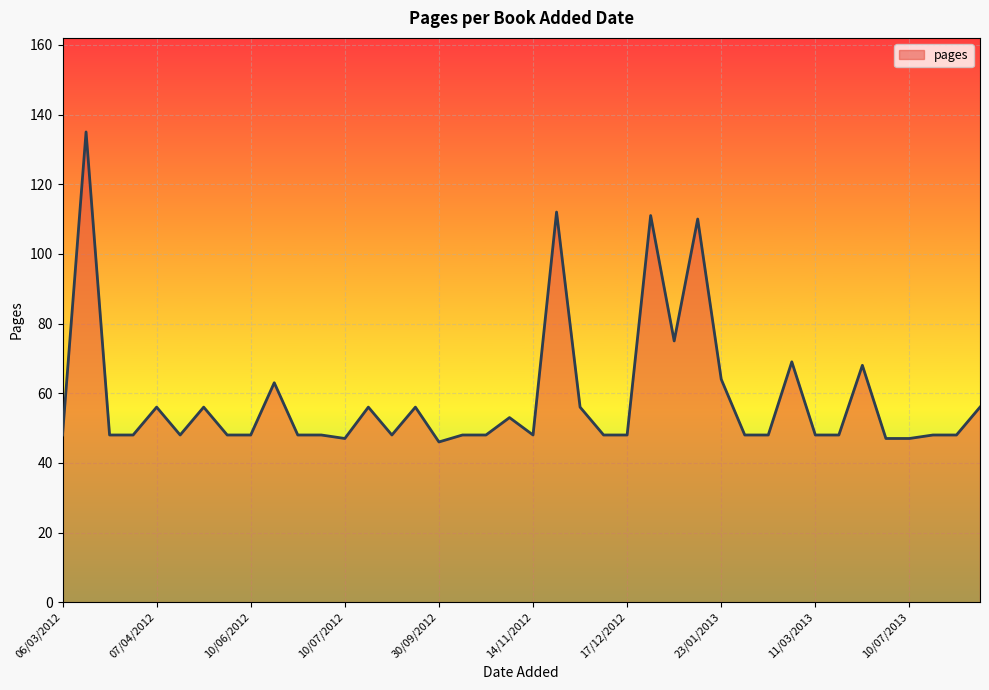

What is the smallest value displayed?

46